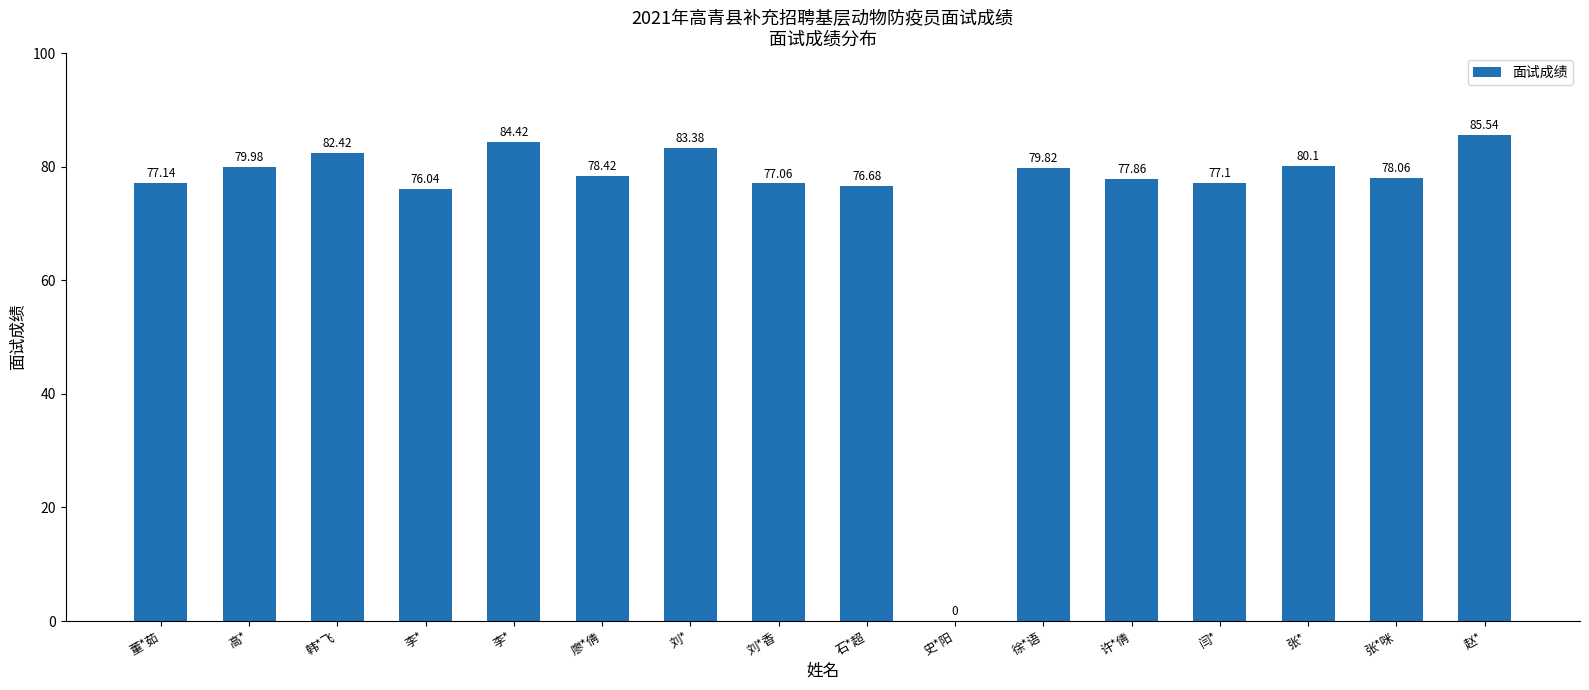

How many positive values are there?

15